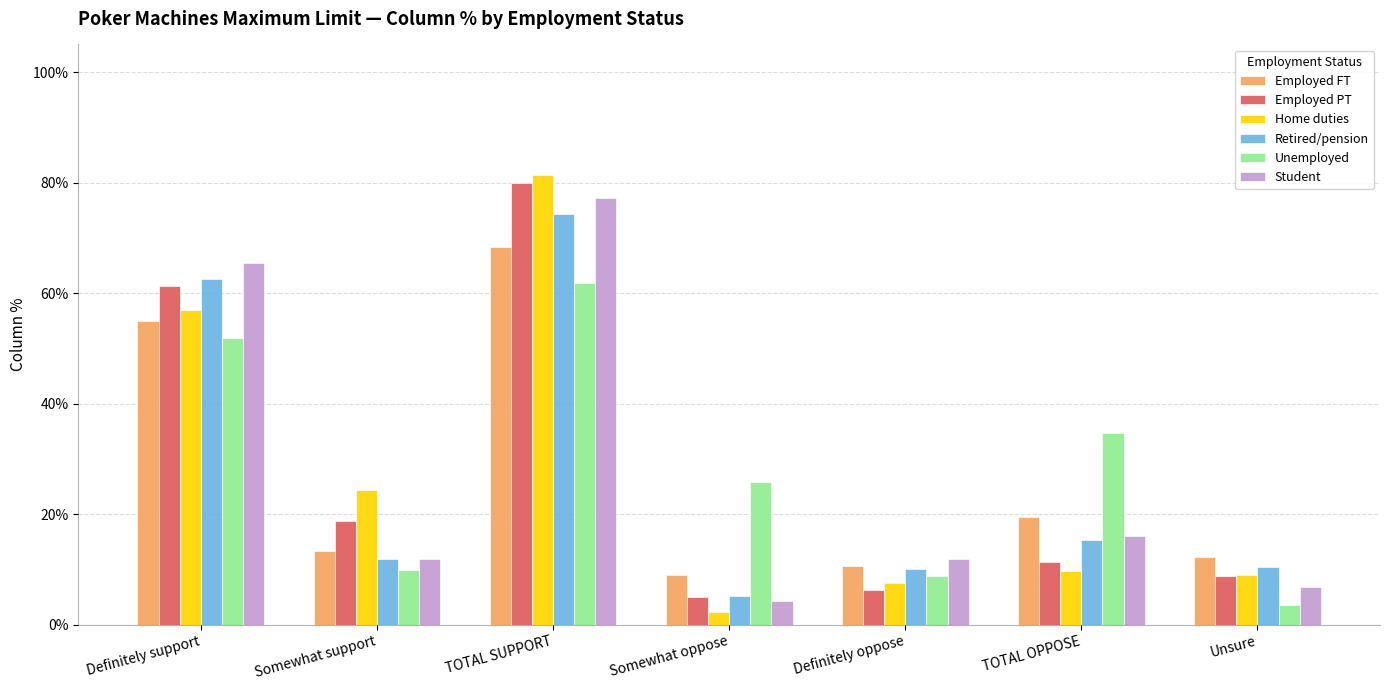

What is the label of the 3rd bar from the right?

Definitely oppose